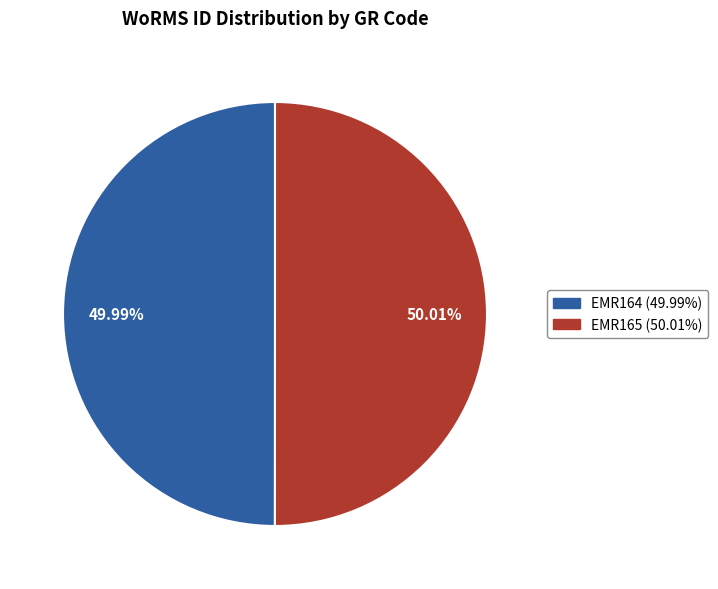

Does any single category account for the majority?

Yes